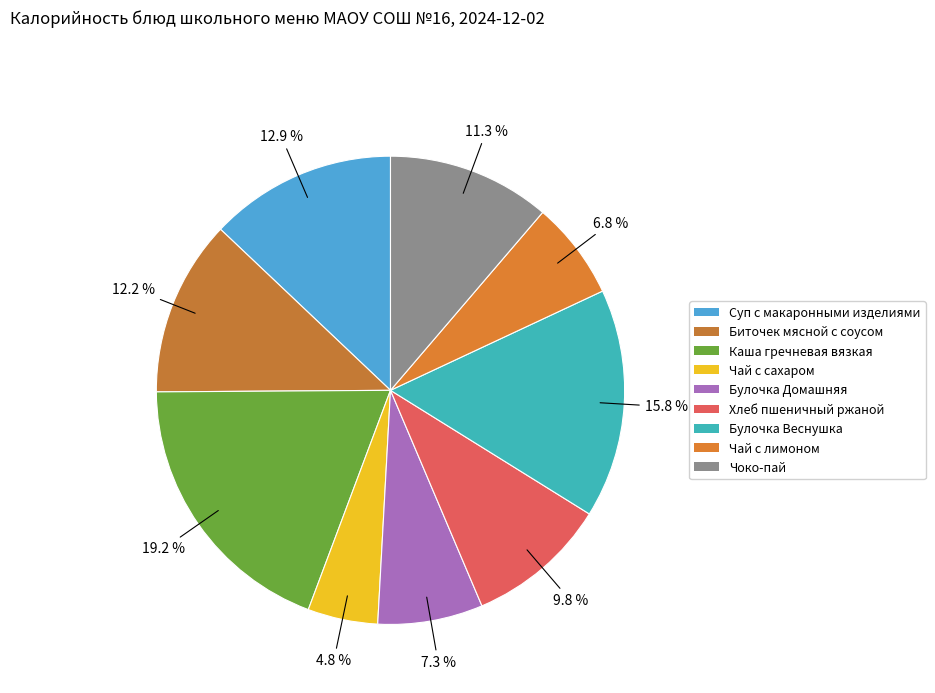

Count the number of slices in the pie.

9